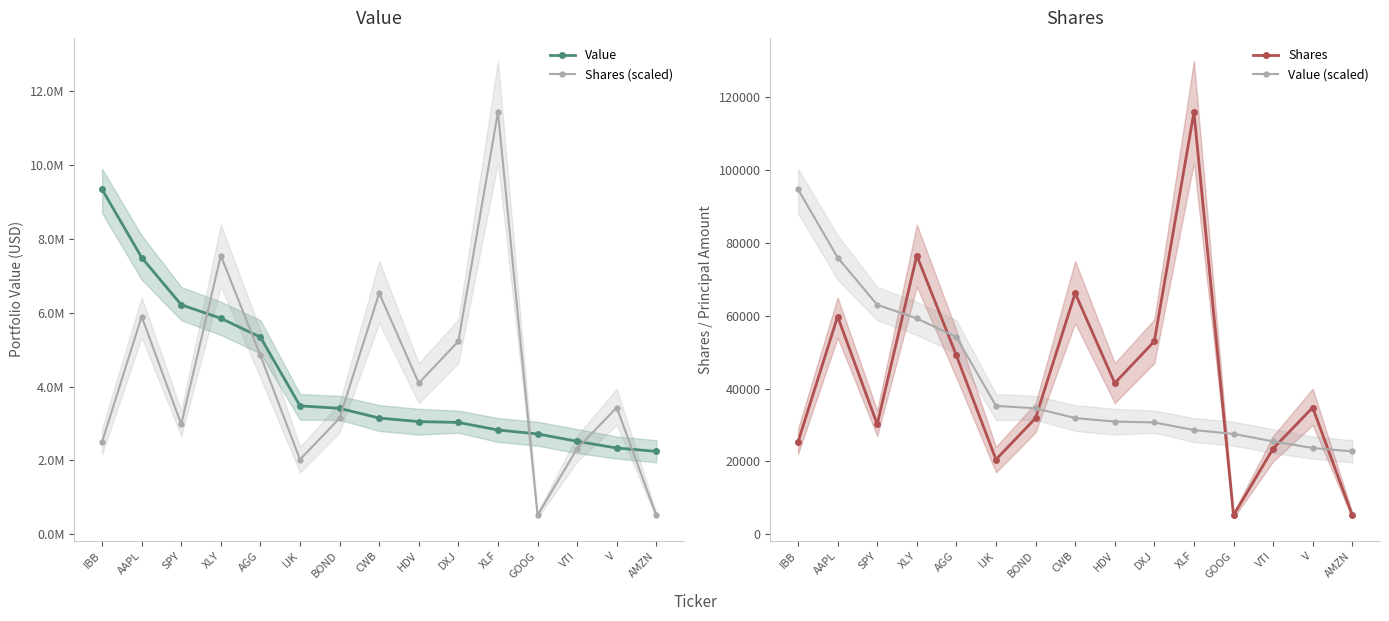

What is the label of the 11th point from the left?

XLF